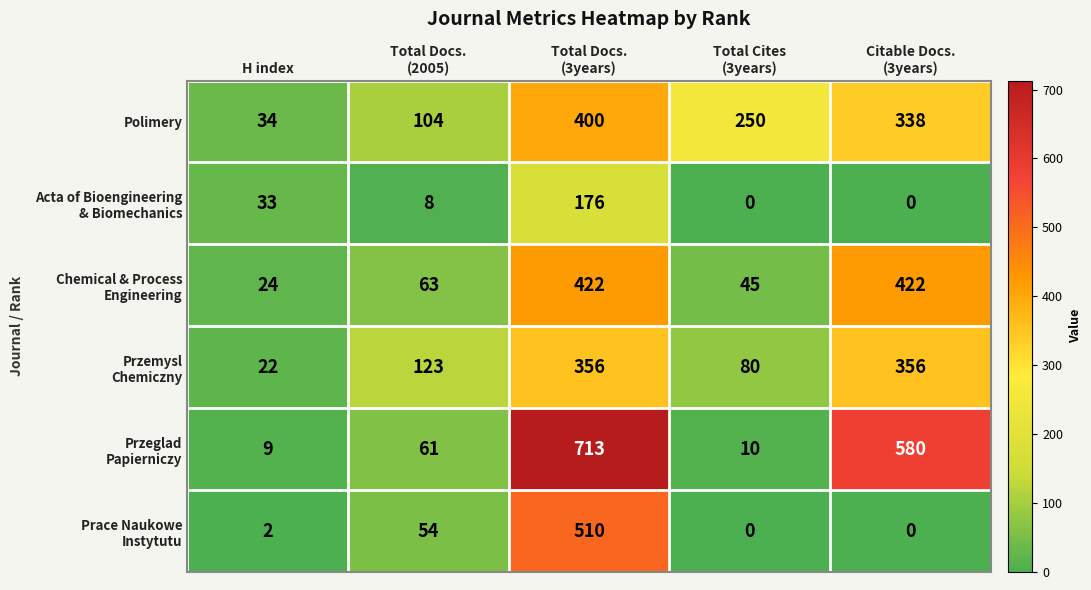

What is the total value across all series at Total Cites
(3years)?

385